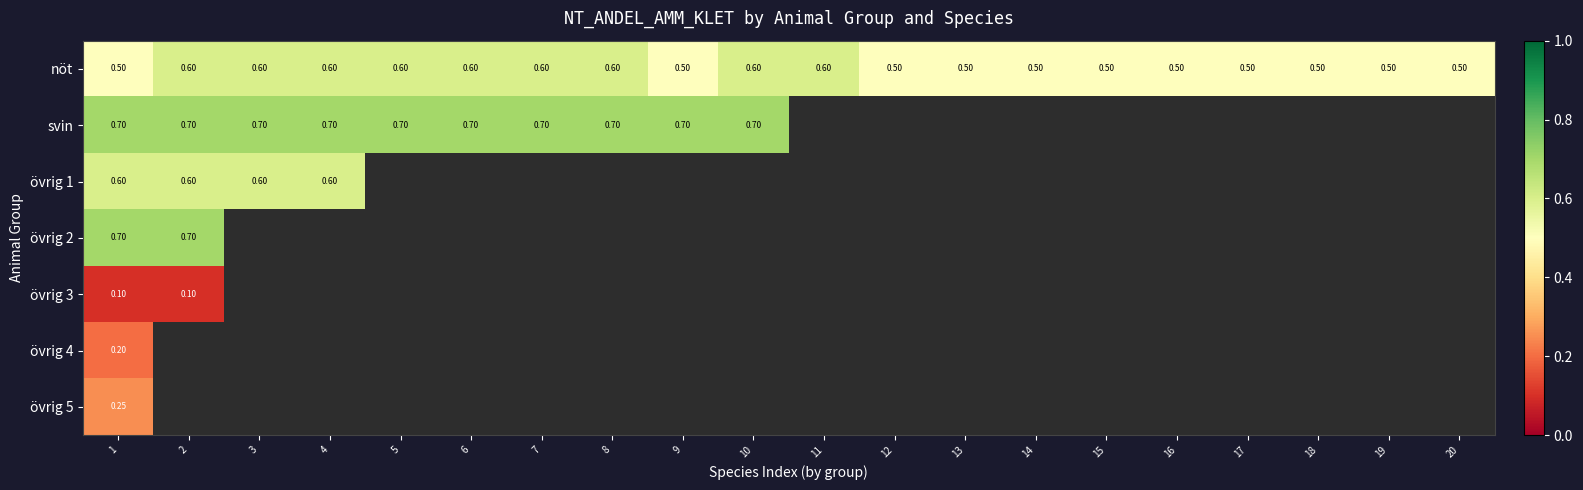

Which series has the largest total across all categories?

nöt